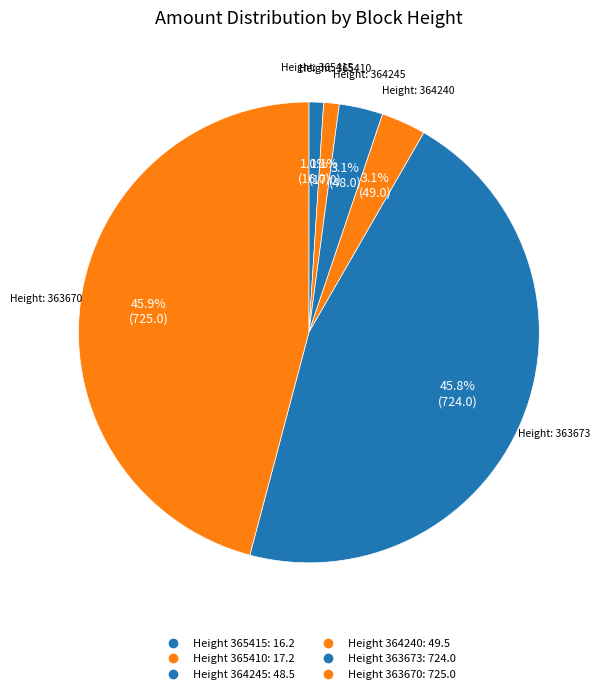

How many segments does this pie chart have?

6